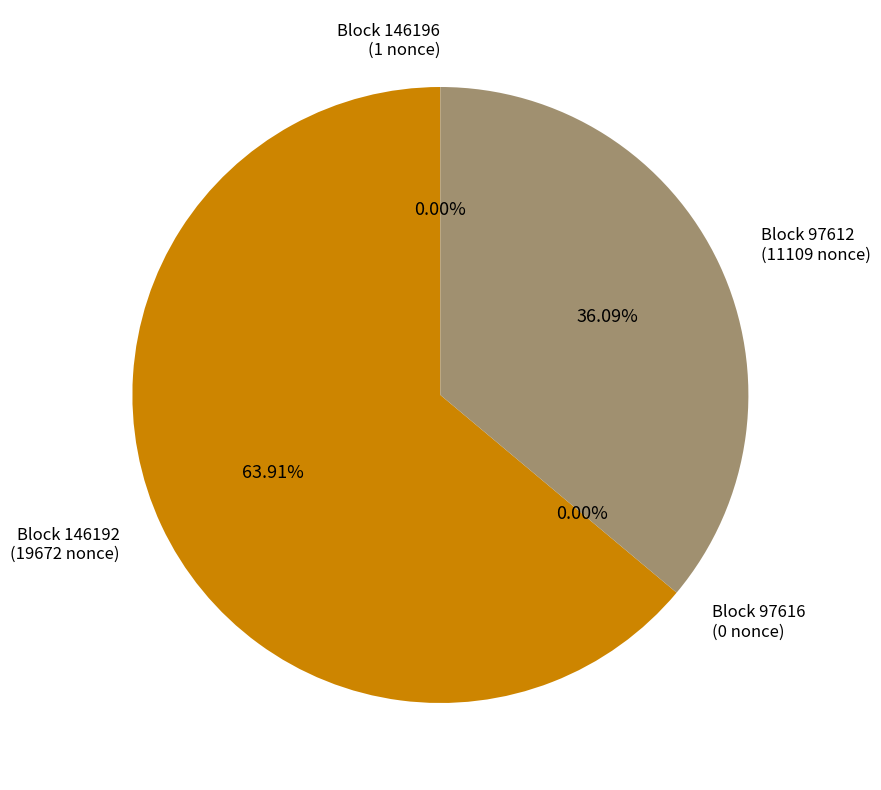

Which category has the biggest portion of the pie?

146192